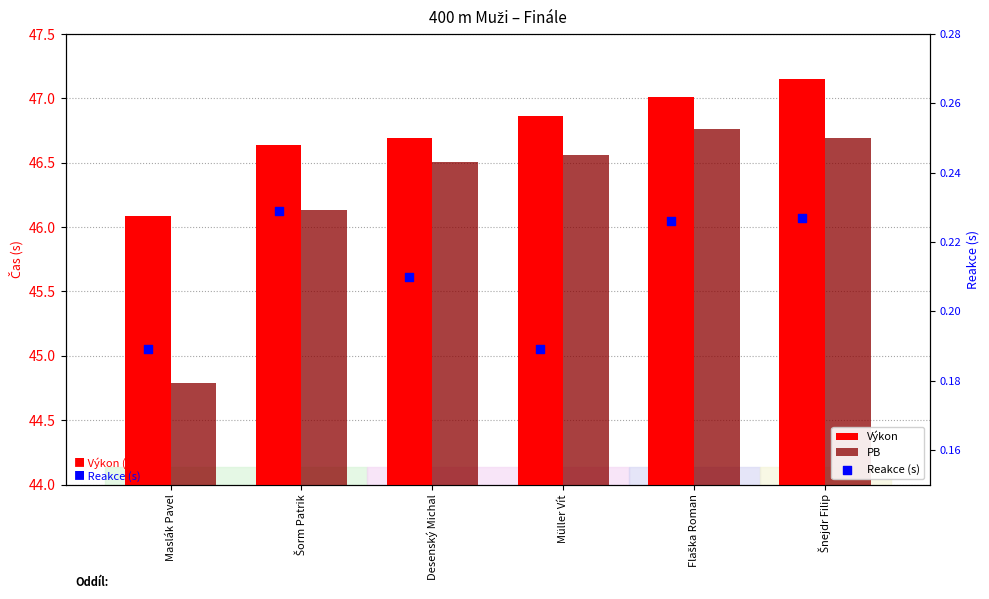

Which series has the widest spread of Y values?

PB